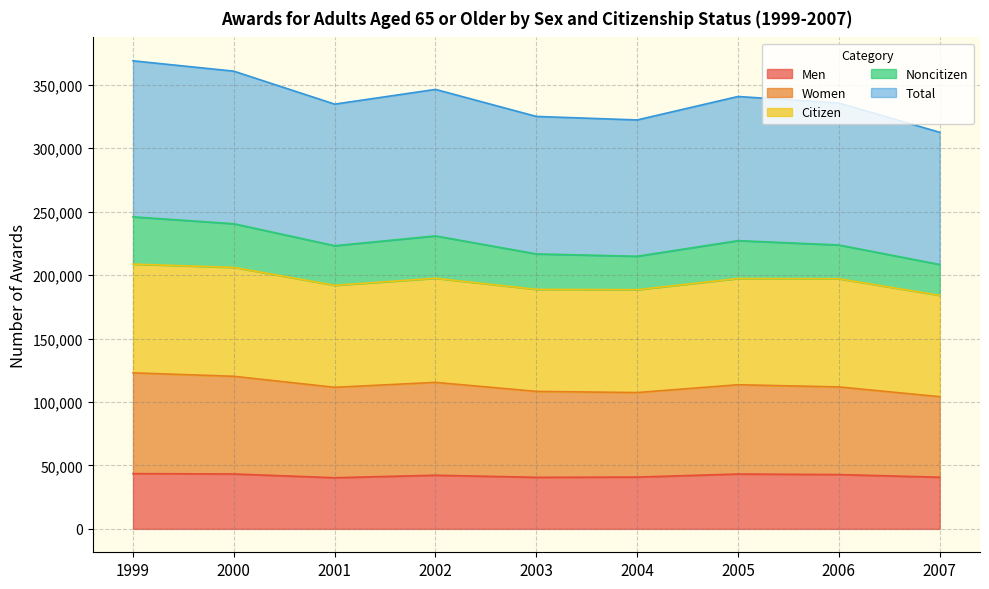

How many data points does each series have?

9